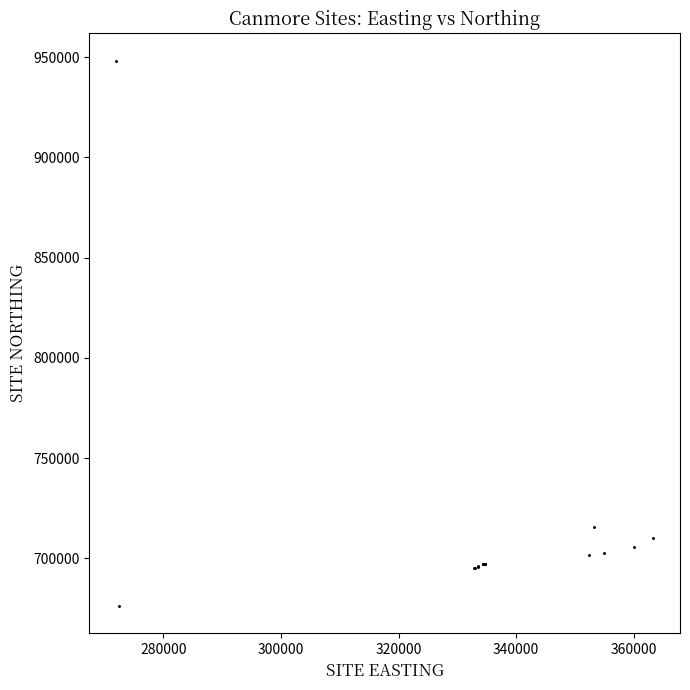

What Y value in the scatter plot is closest to 812245?

715740